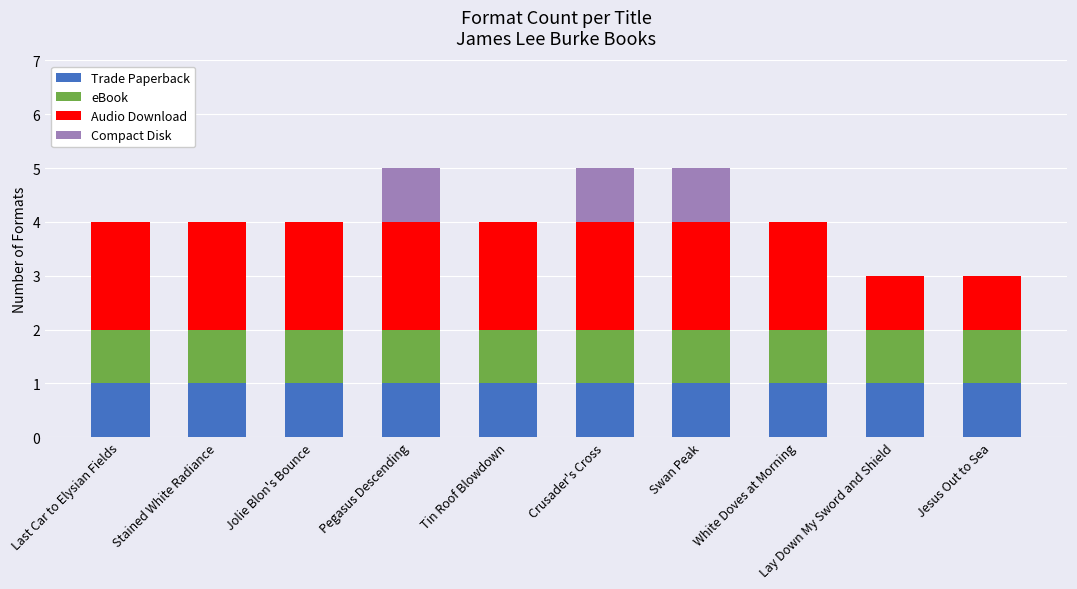

The Trade Paperback series shows 1 at Tin Roof Blowdown. True or false?

True